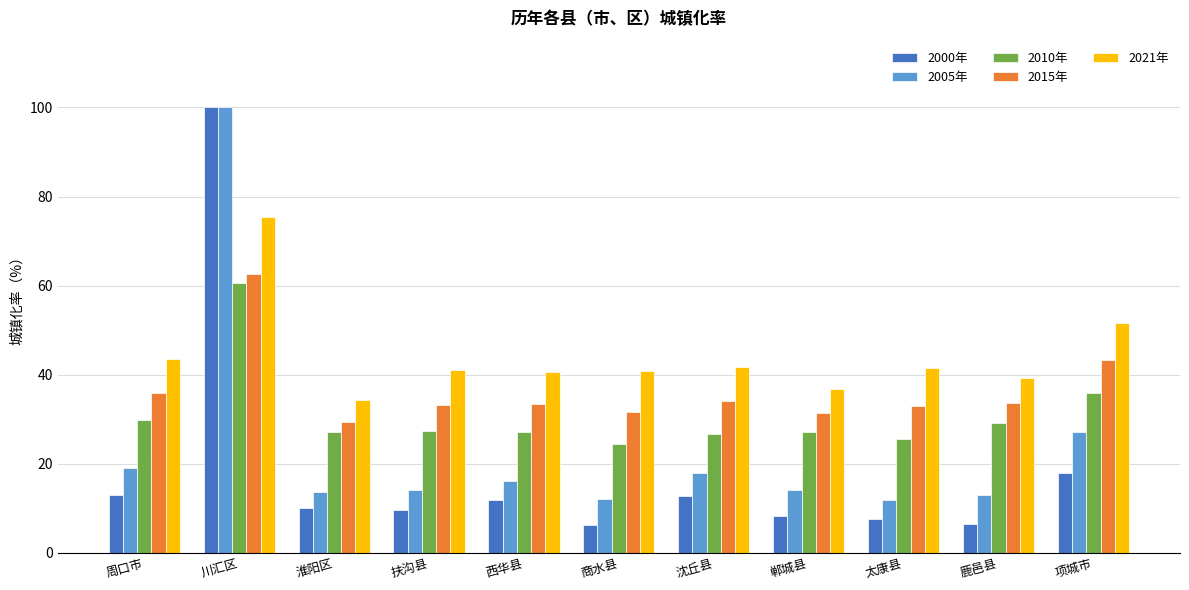

What is the difference between the highest and lowest values at 鹿邑县?

32.9